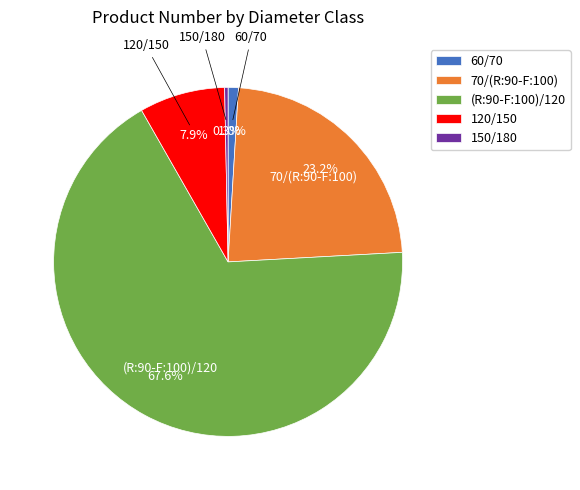

Between (R:90-F:100)/120 and 70/(R:90-F:100), which is larger?

(R:90-F:100)/120